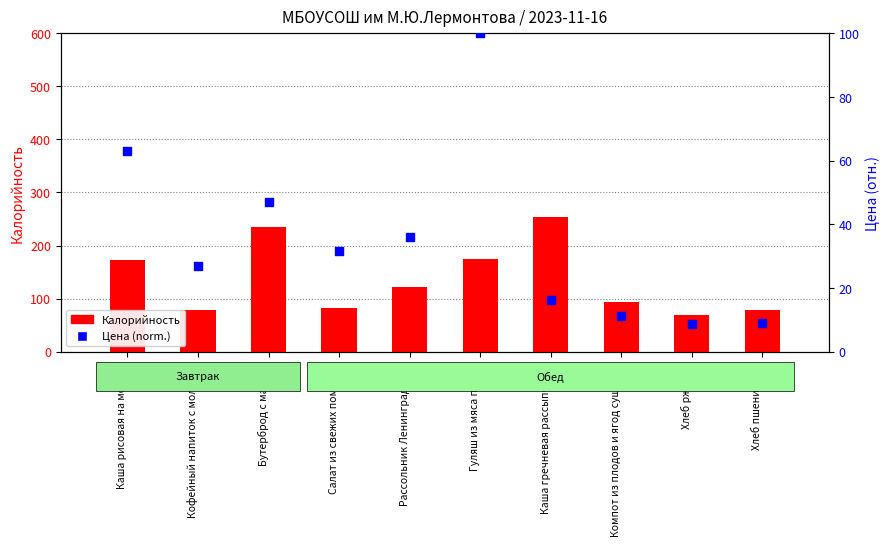

What is the total value across all series at Хлеб пшеничный?

87.7